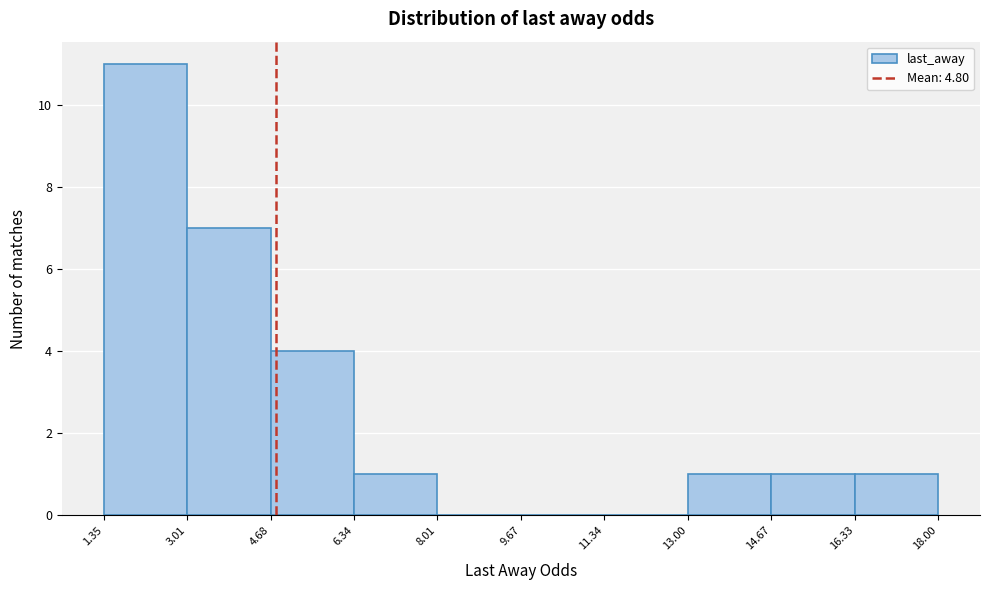

Over which range of the x-axis is the bar tallest?

1.35 to 3.01